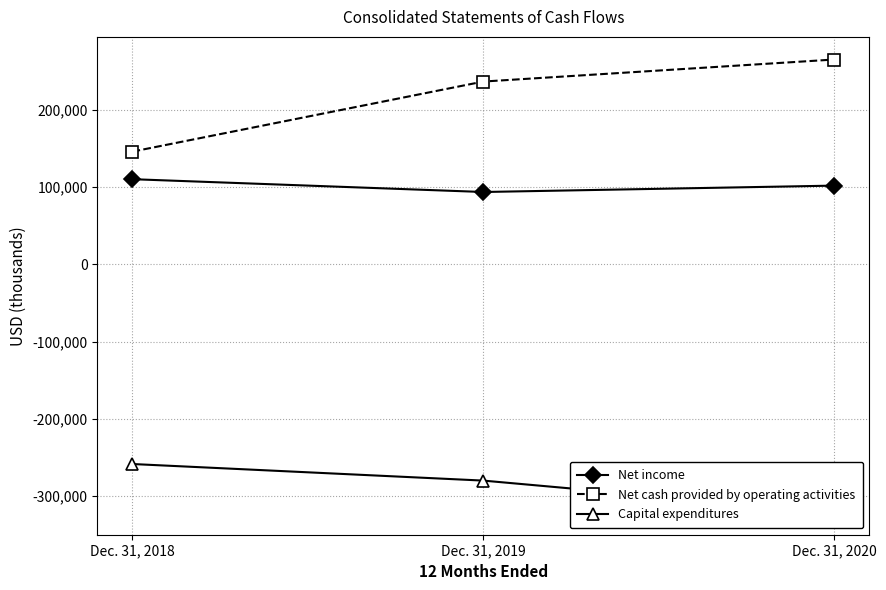

What is the value of the Capital expenditures point at the 3rd from the left?

-320738